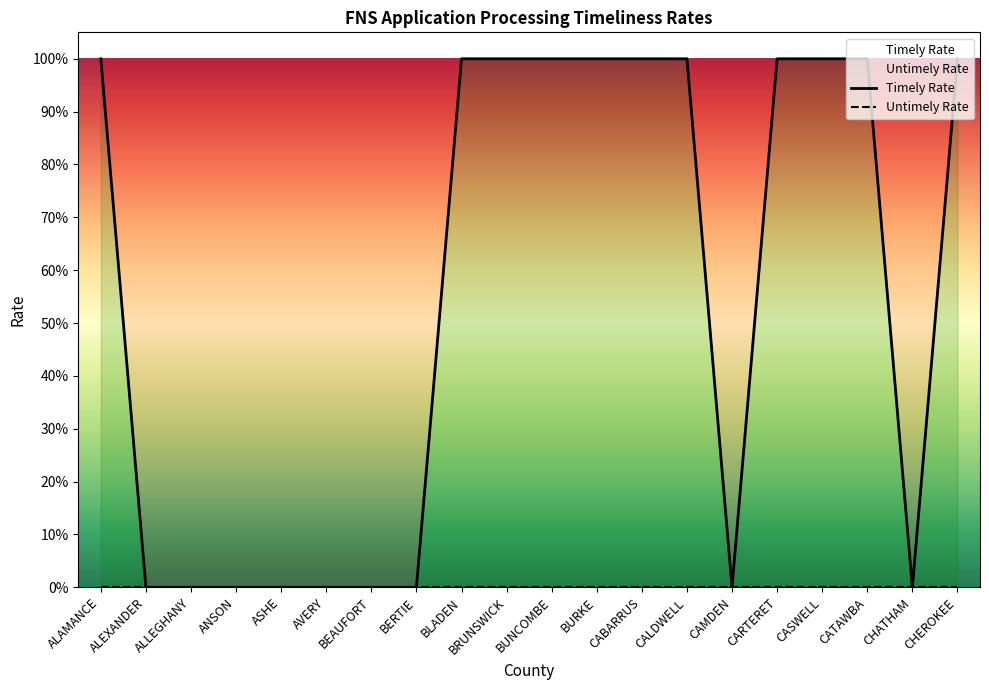

What is the approximate value of Timely Rate at CALDWELL?

1